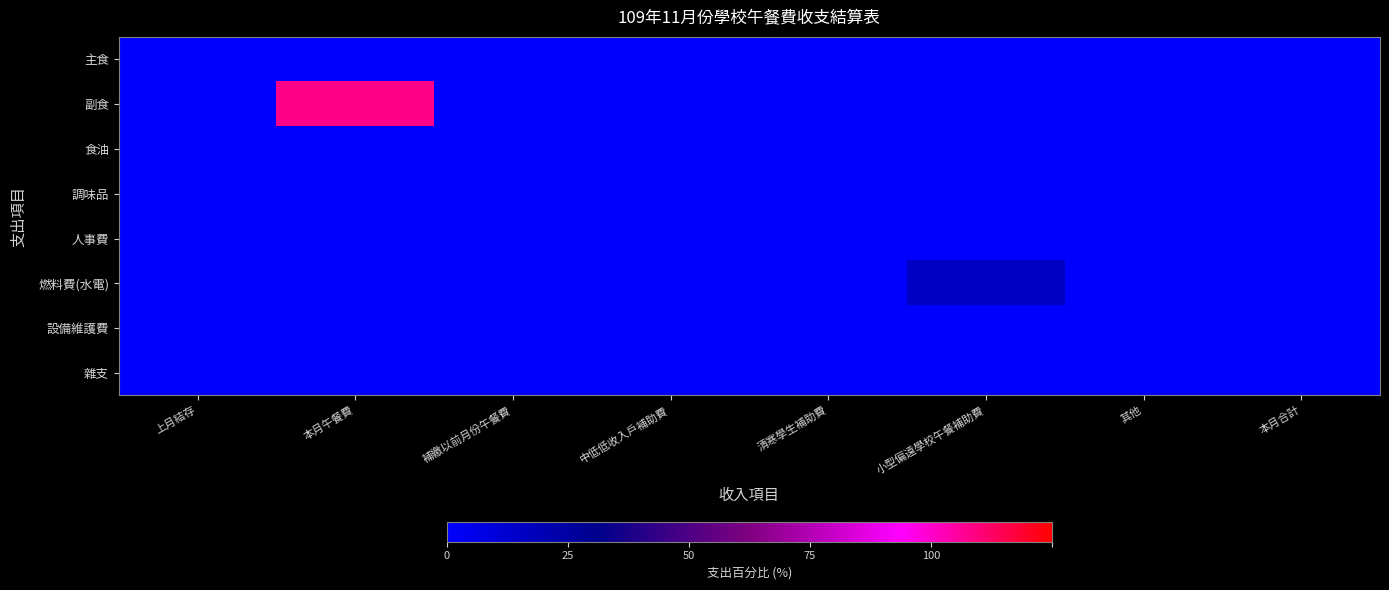

At 清寒學生補助費, list the series in order from smallest to largest.

主食, 副食, 食油, 調味品, 人事費, 燃料費(水電), 設備維護費, 雜支